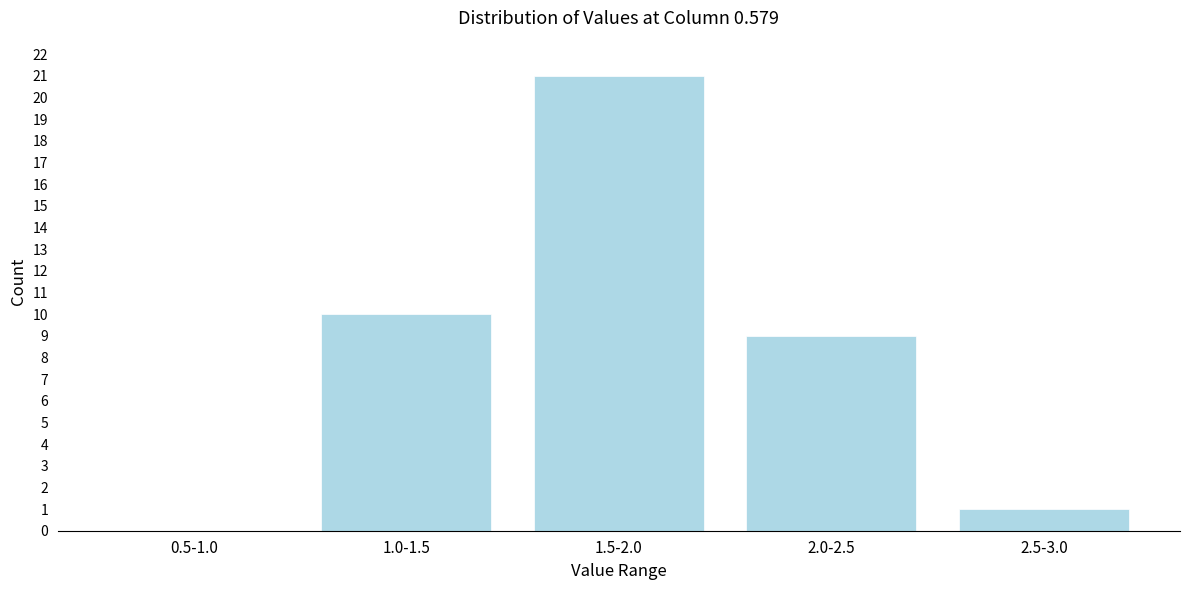

Reading left to right, list all the values displayed in this chart.

0.5-1.0=0	1.0-1.5=10	1.5-2.0=21	2.0-2.5=9	2.5-3.0=1